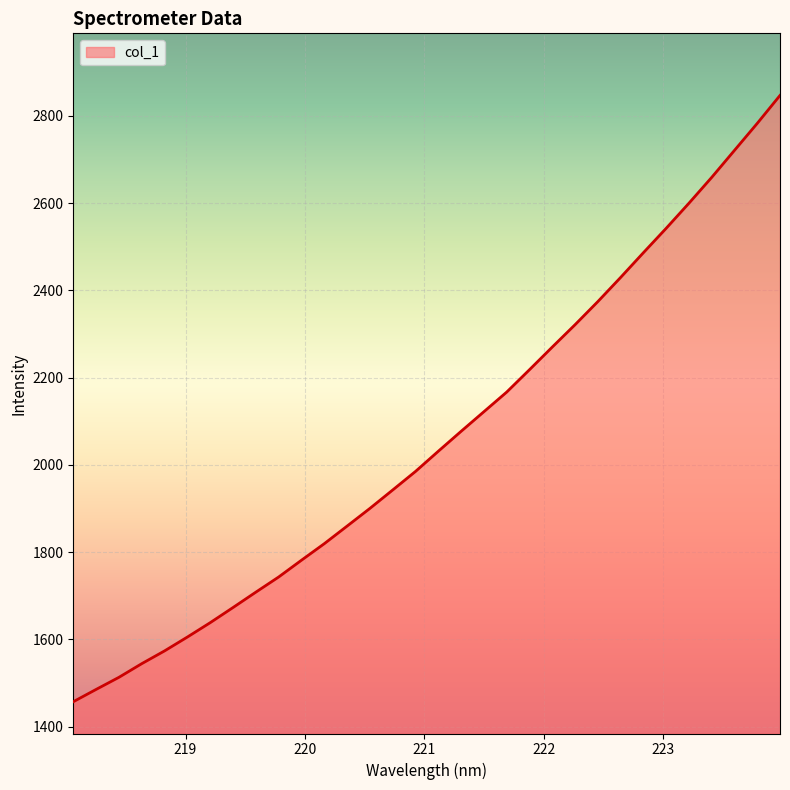

What is the difference between the maximum and minimum values?

1389.9